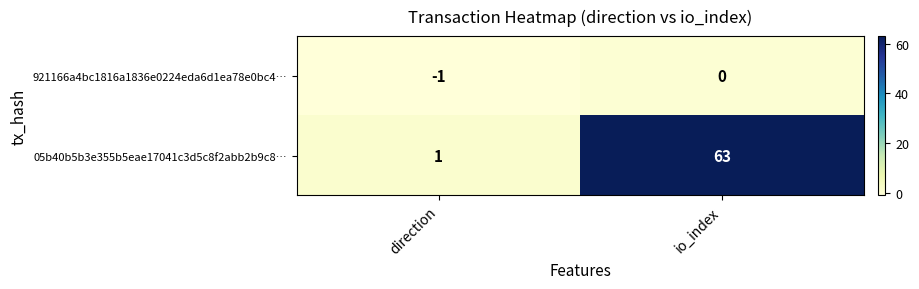

How many distinct data groups are displayed?

2